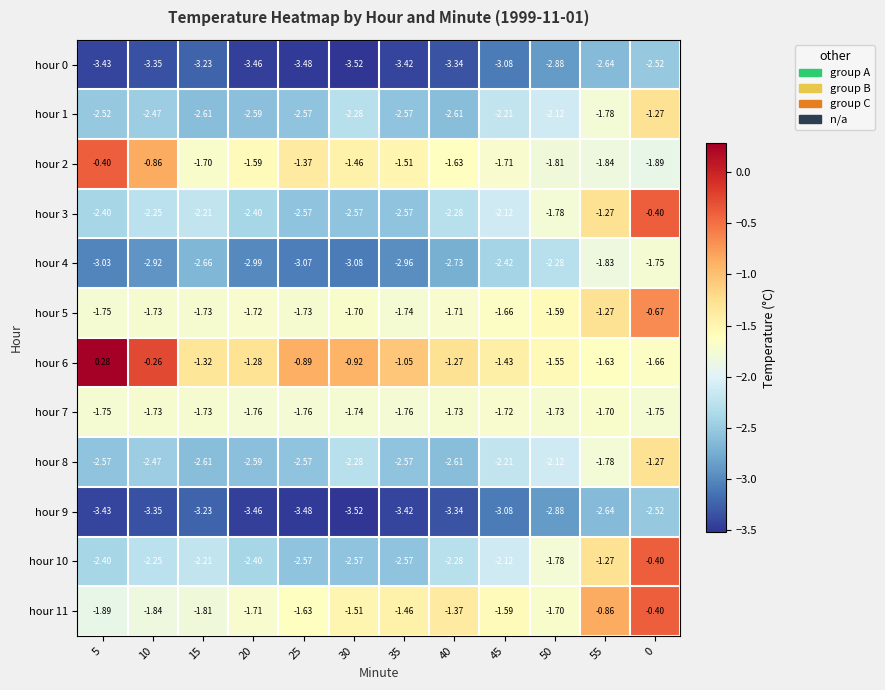

Is the value of hour 8 at 40 greater than the value of hour 10 at 5?

No